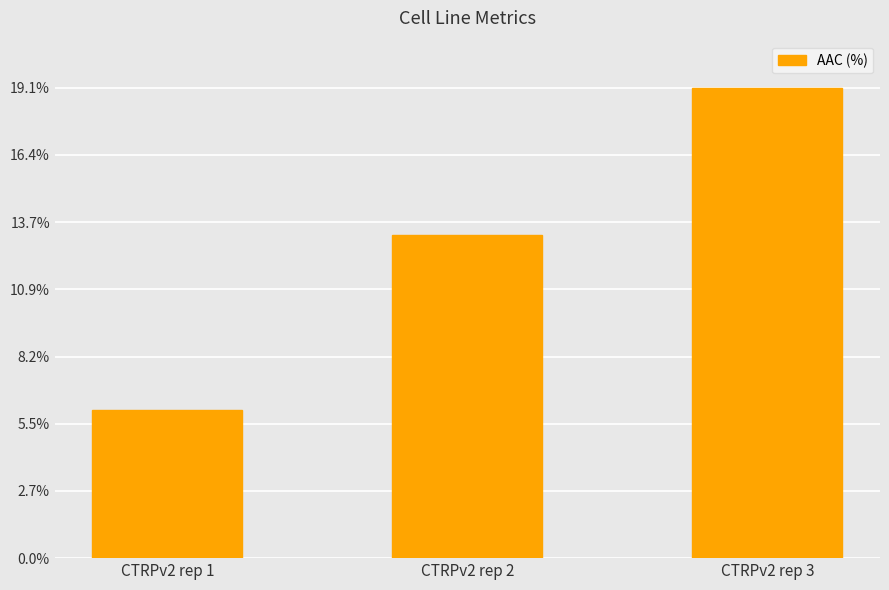

Rank the categories by value from highest to lowest.

CTRPv2 rep 3, CTRPv2 rep 2, CTRPv2 rep 1